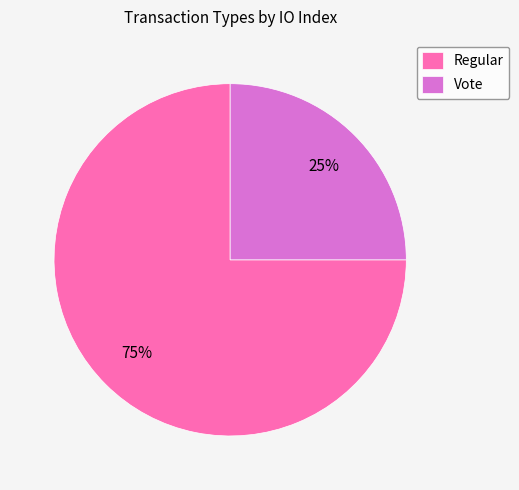

To the nearest percent, what is the difference between the largest and smallest slice percentages?

50%